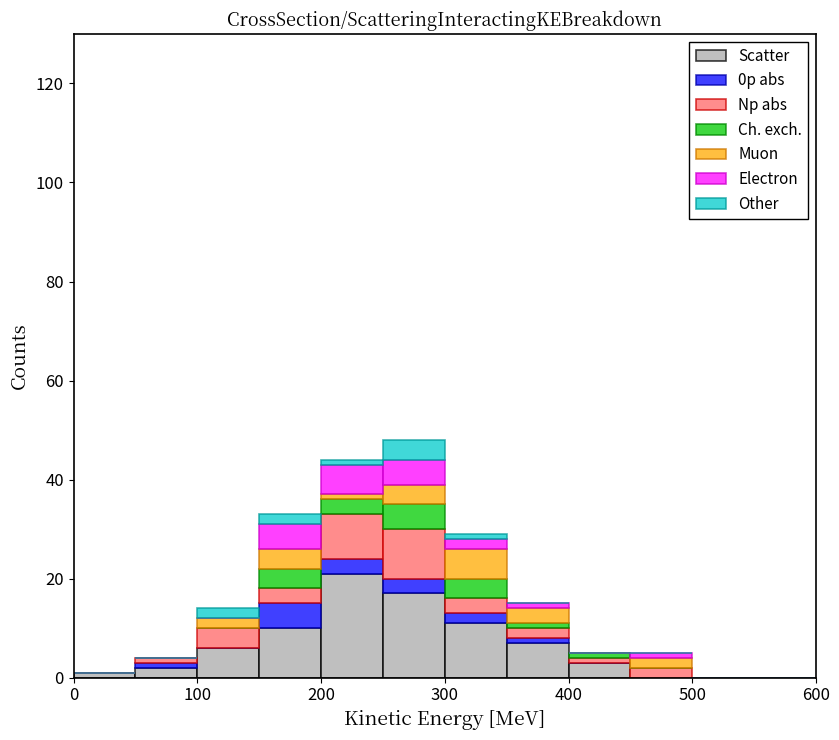

Reading left to right, list every stacked bar in this chart as the range it spans on the x-axis followed by its total height. The values are not printed on the chart, so give them approximately, as read against the axis.

0 to 50: under 2
50 to 100: 4
100 to 150: 14
150 to 200: 34
200 to 250: 44
250 to 300: 48
300 to 350: 30
350 to 400: 16
400 to 450: 6
450 to 500: 6
500 to 550: 0
550 to 600: 0